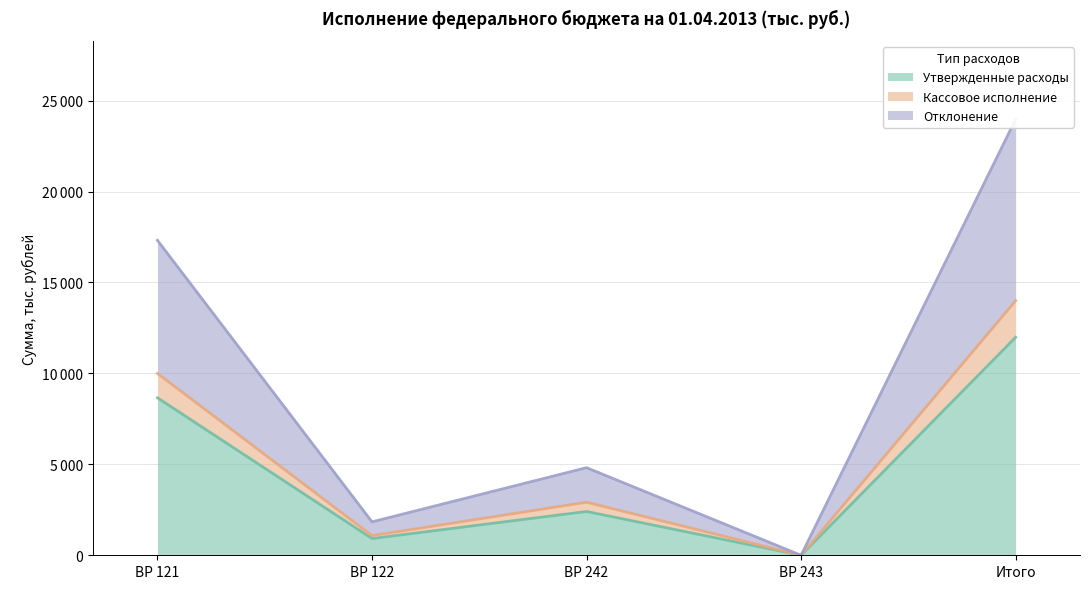

Reading left to right, list all the values displayed in this chart.

Утвержденные расходы: ВР 121=8658.7	ВР 122=918.9	ВР 242=2408.8	ВР 243=0.0	Итого=11986.4
Кассовое исполнение: ВР 121=9999.8	ВР 122=1079.6	ВР 242=2918.2	ВР 243=0.0	Итого=13997.6
Отклонение: ВР 121=17317.5	ВР 122=1837.8	ВР 242=4817.6	ВР 243=0.0	Итого=23971.8